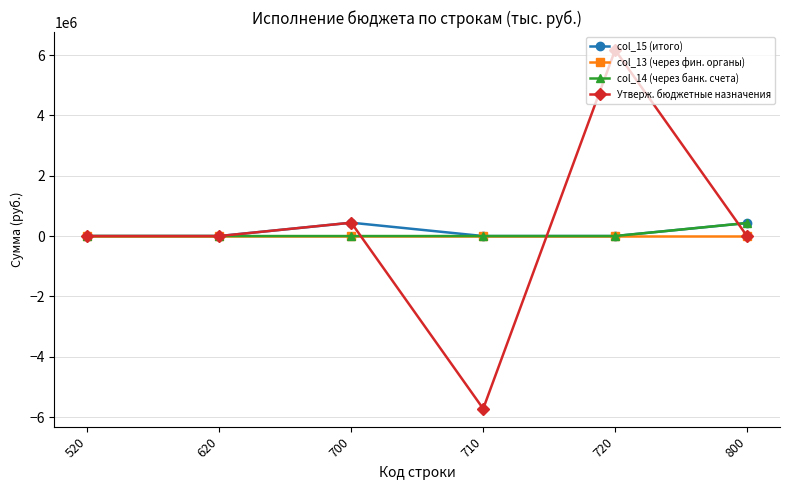

What is the maximum value shown in the chart?

6168131.0